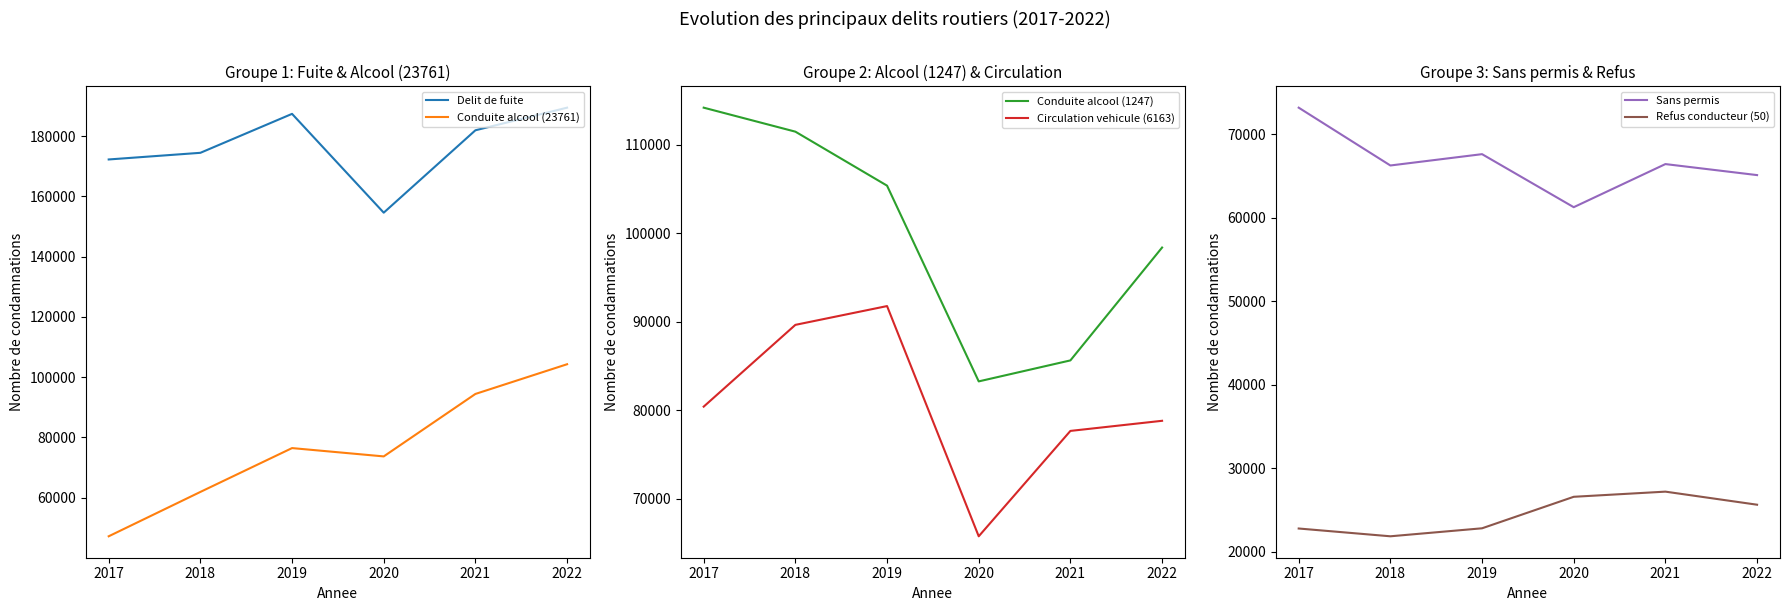

In Delit de fuite, how many points are higher than both neighbors (excluding endpoints)?

1